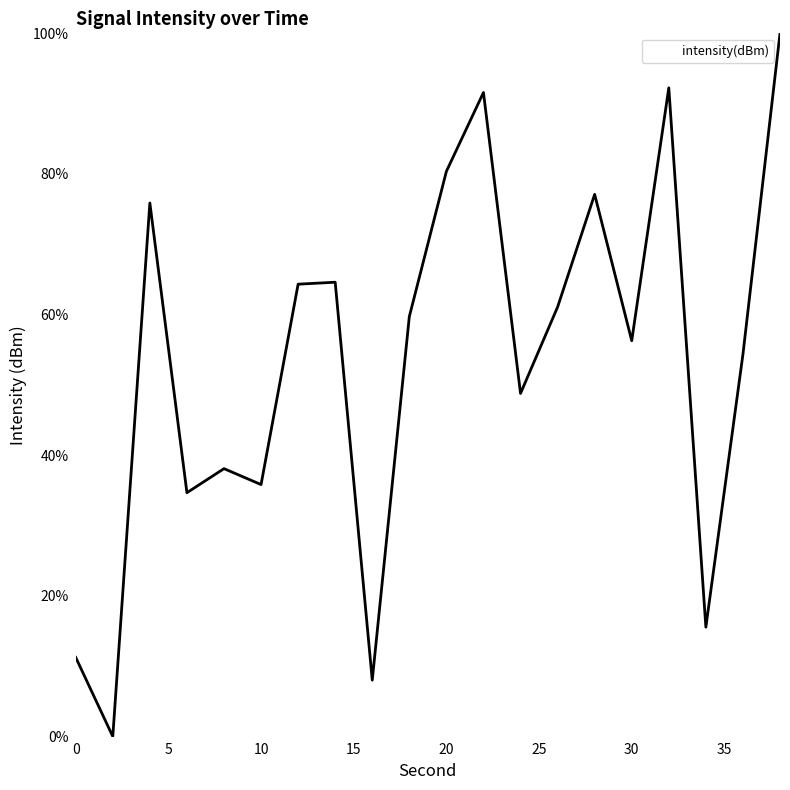

Does the chart display data point markers on the line(s)?

No